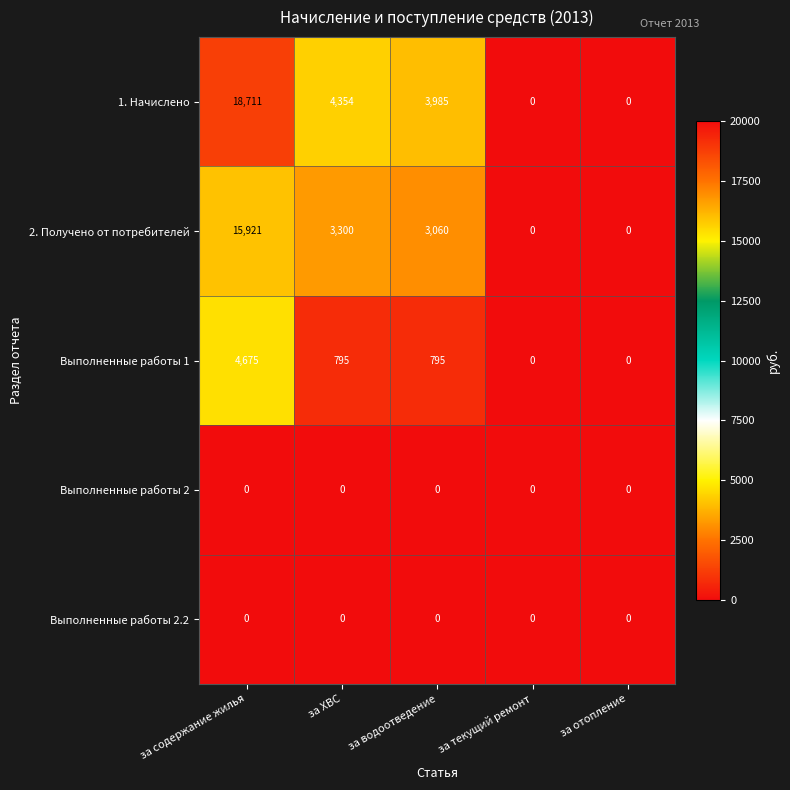

What is the greatest value displayed?

18711